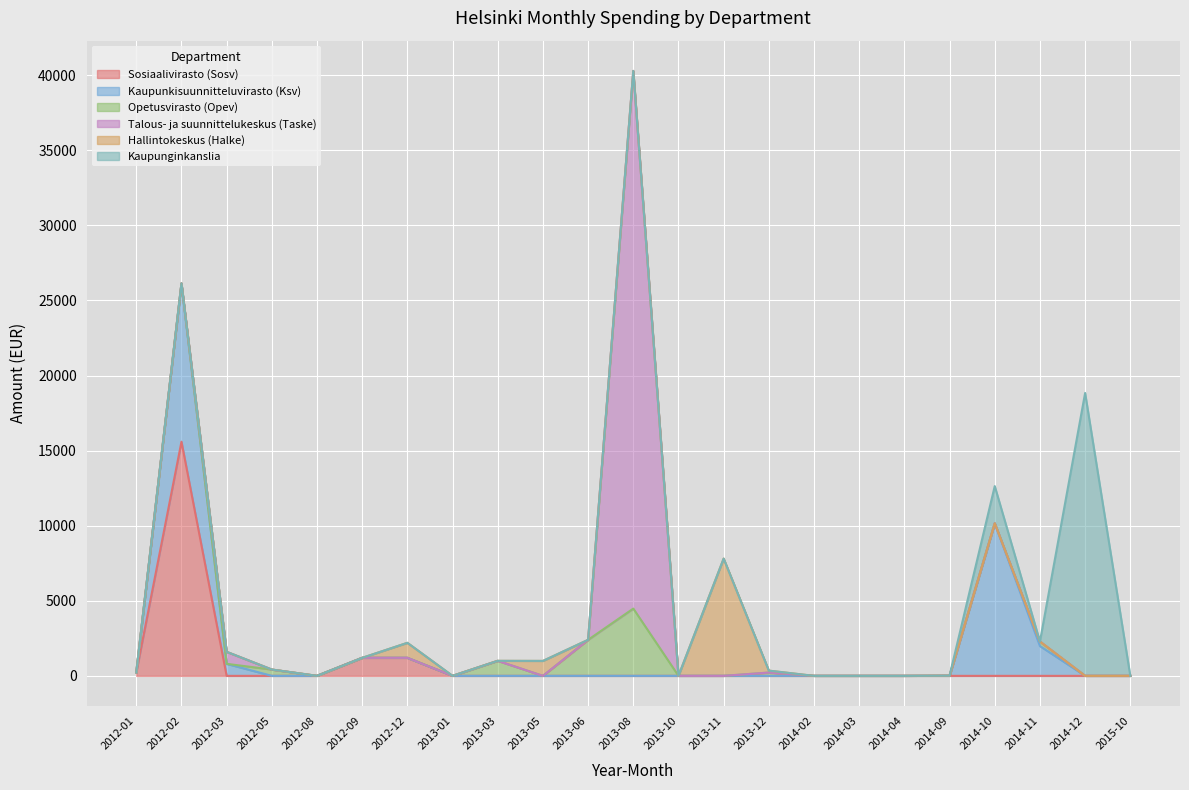

True or false: Talous- ja suunnittelukeskus (Taske) has a value of 0.0 at 2013-12.

True